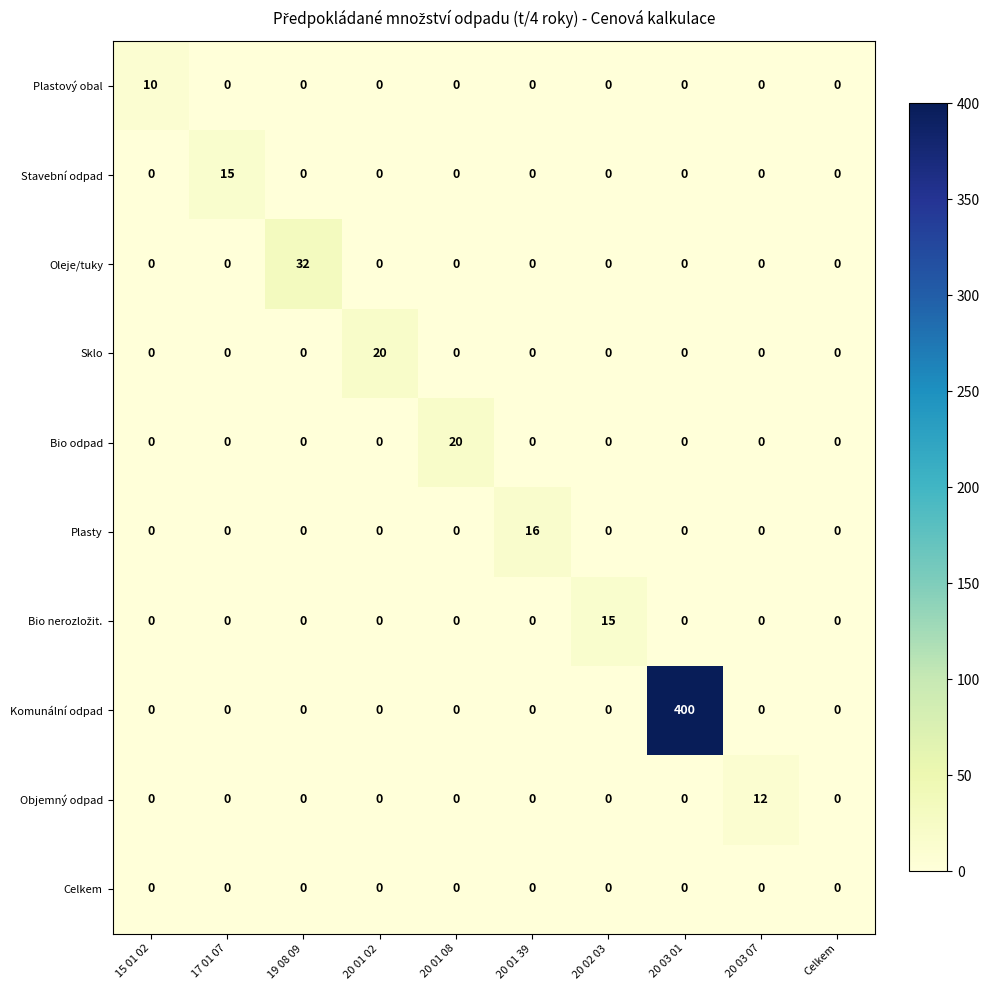

How many positive values does the Bio odpad series have?

1